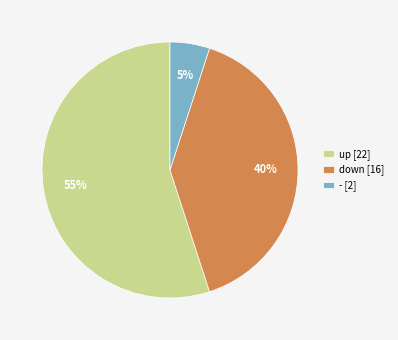

To the nearest percent, what is the difference between the largest and smallest slice percentages?

50%